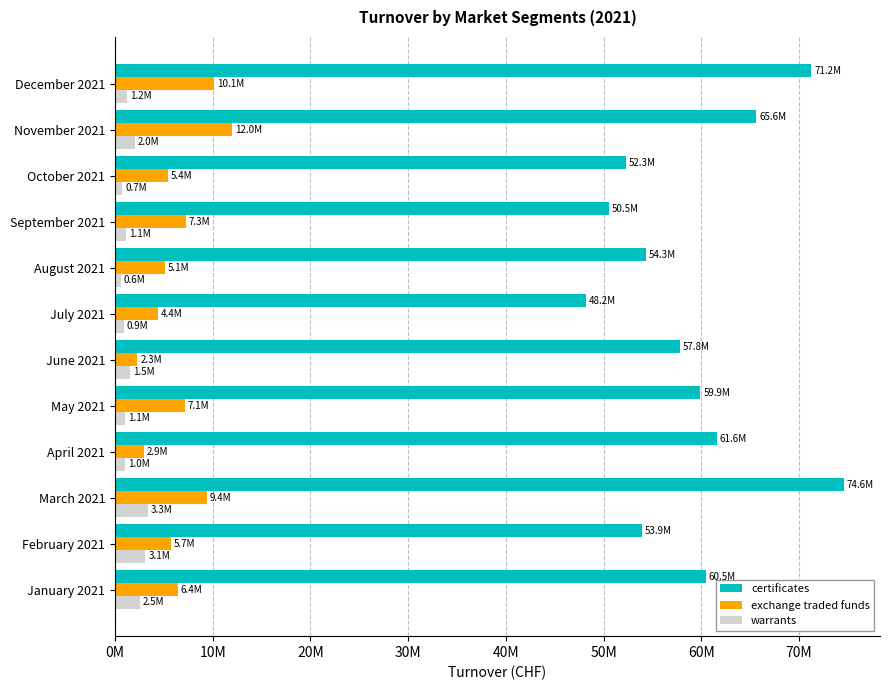

Which series has the largest total across all categories?

certificates